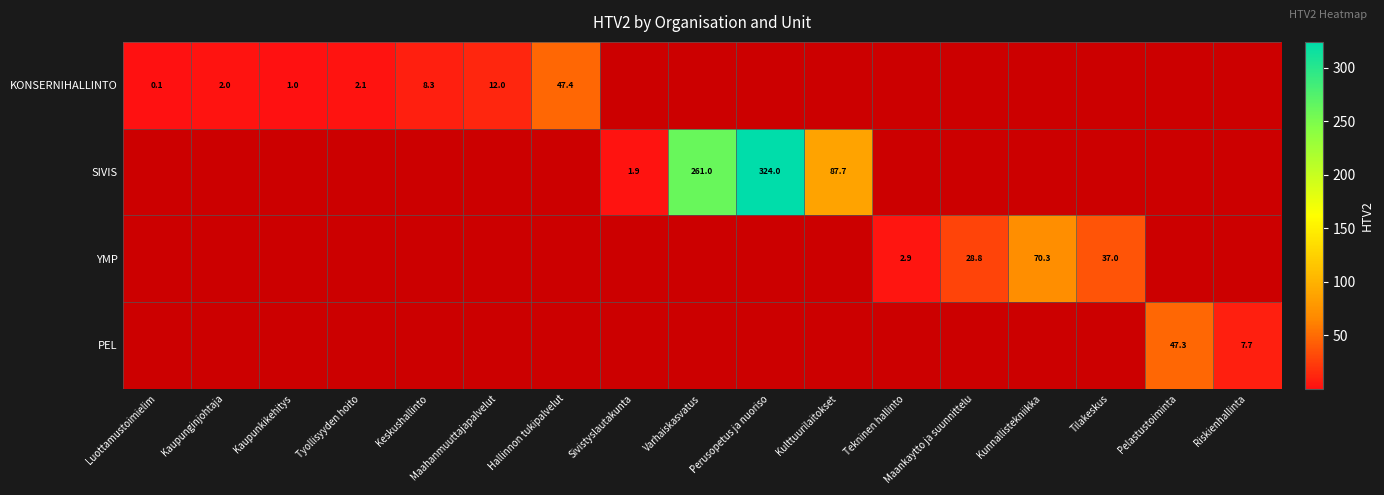

At how many categories does at least one series exceed 321?

1